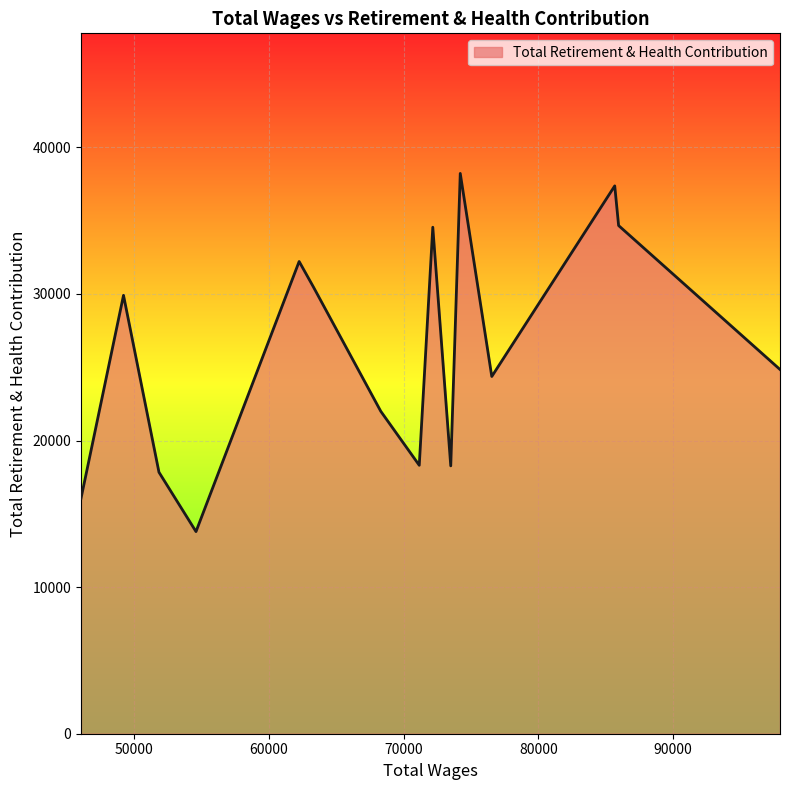

What is the difference between the maximum and minimum values?

24437